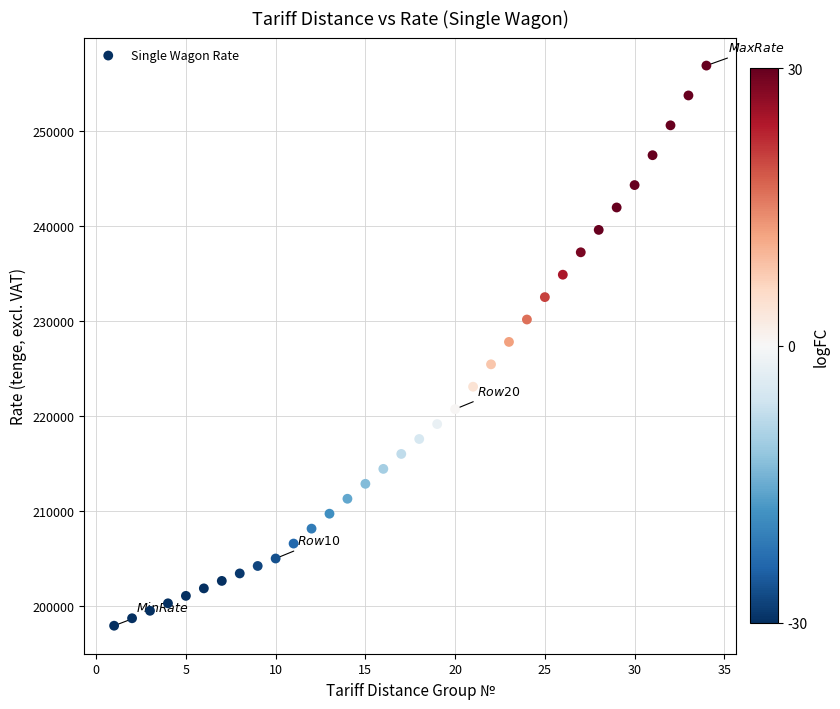

What is the range of Y values (max minus min)?

58983